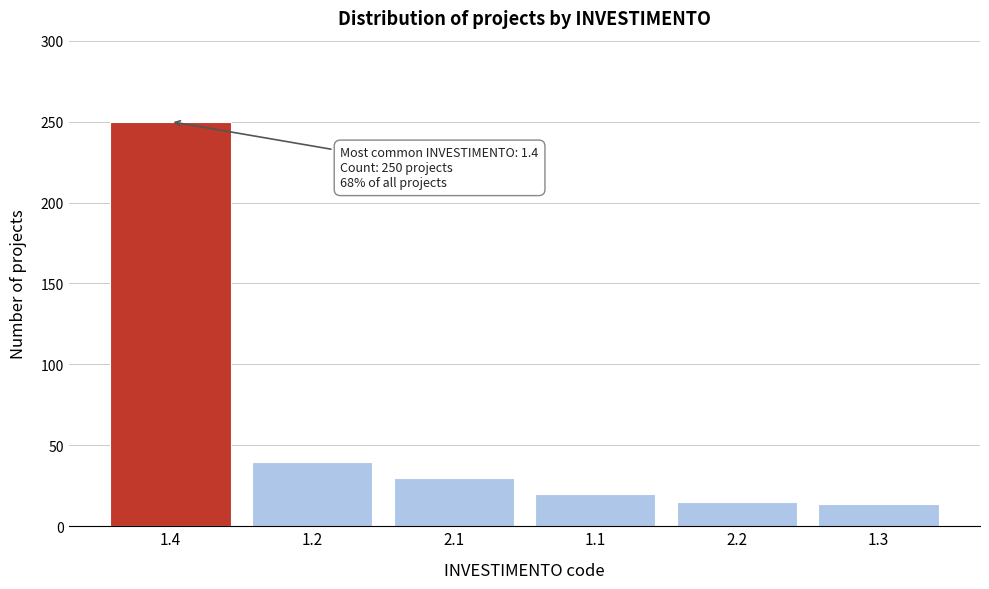

What is the smallest value displayed?

14